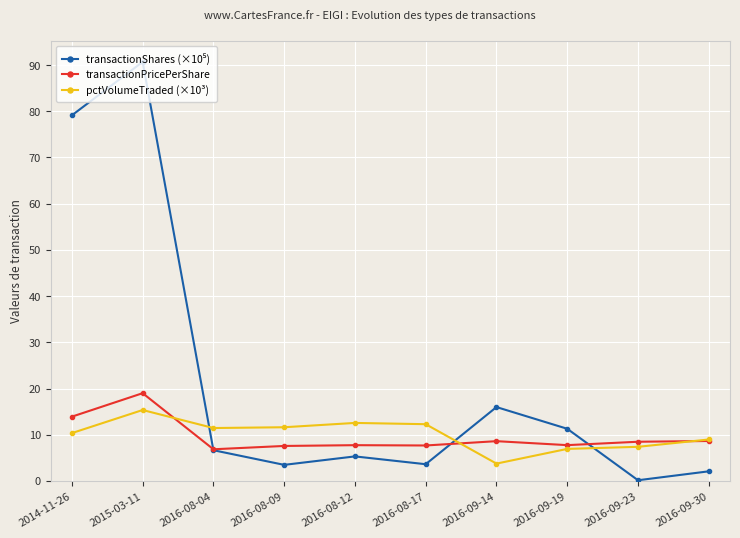

Which category has the highest value across all series?

2015-03-11